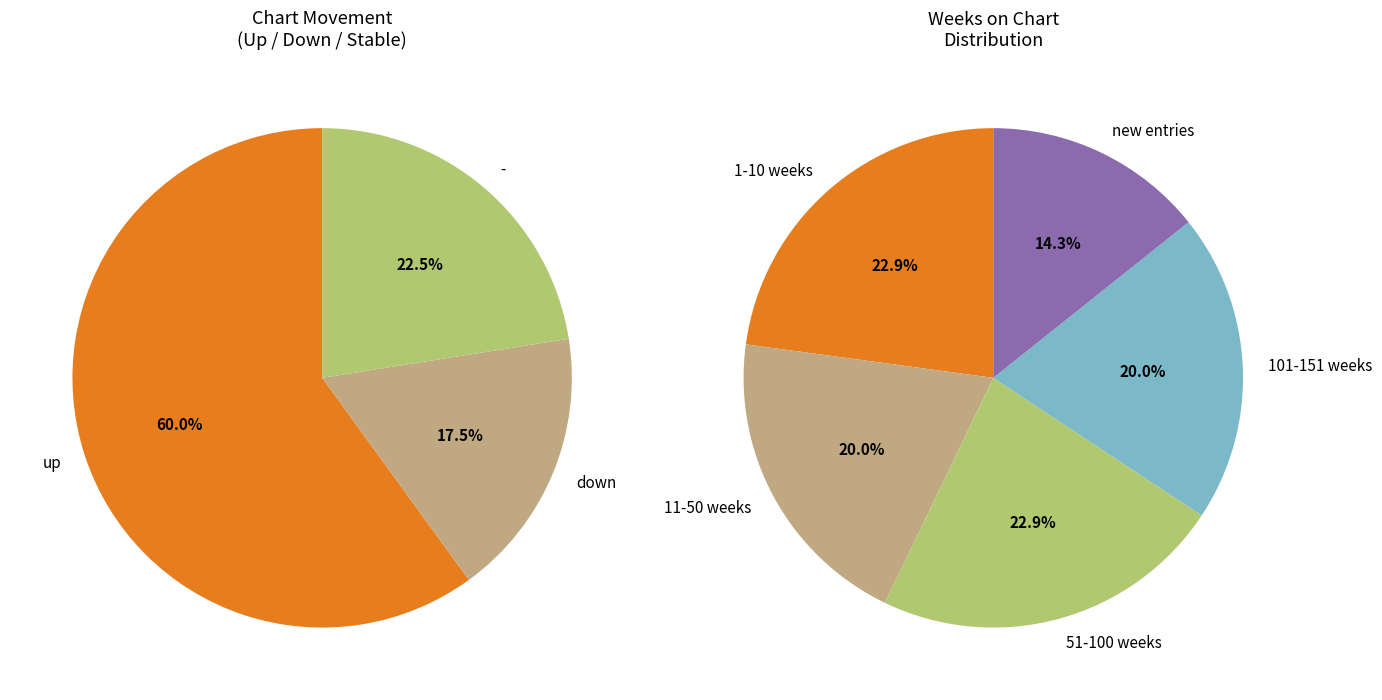

What is the largest slice in the pie chart?

up